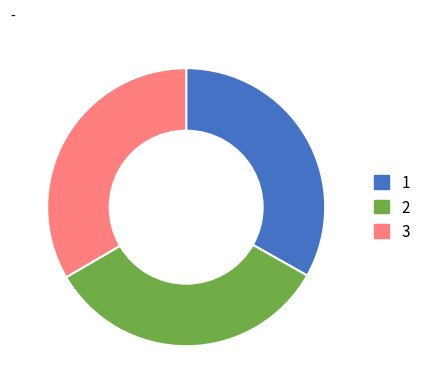

Is there a majority slice in this chart?

No